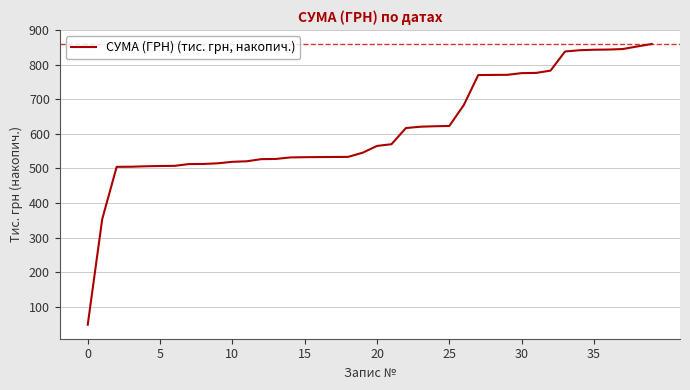

How many lines are shown in the chart?

1